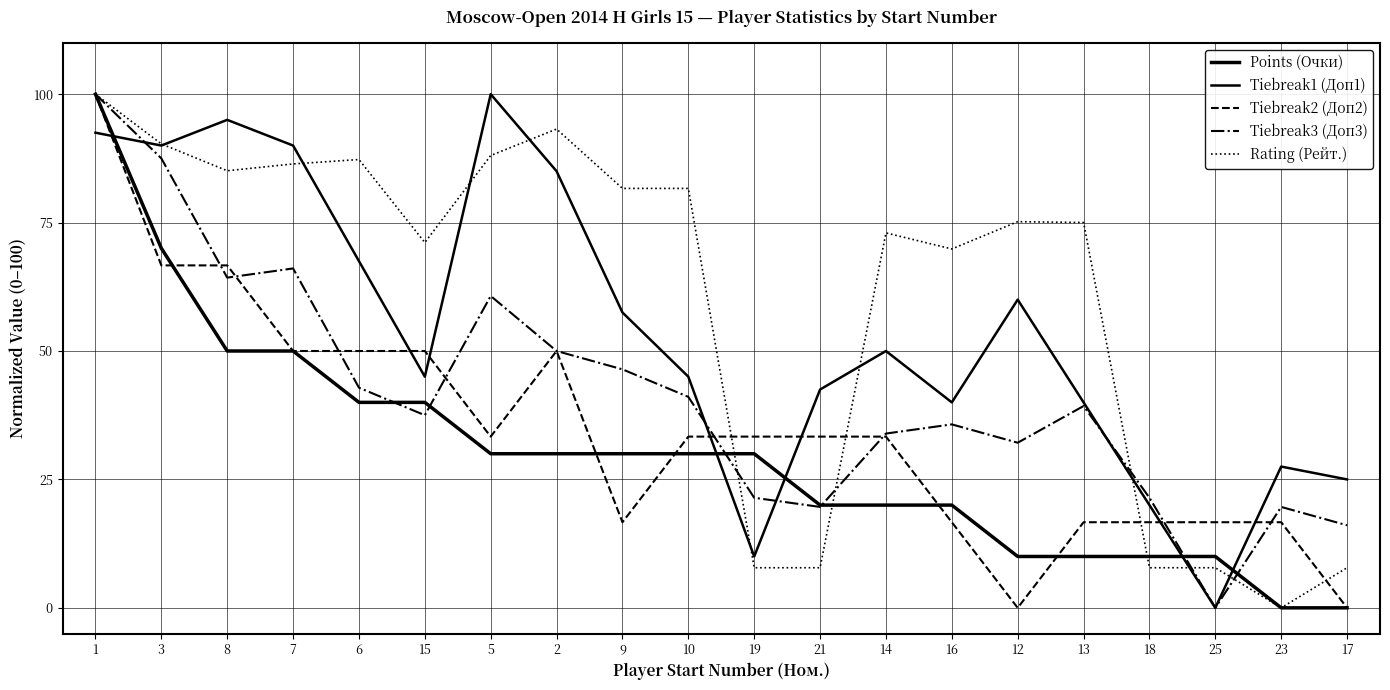

How many lines are shown in the chart?

5